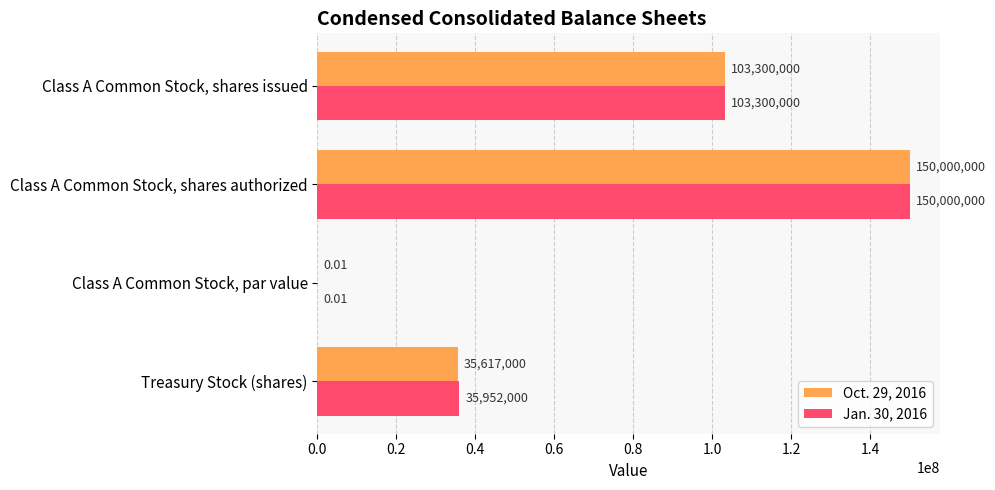

What is the sum of the Jan. 30, 2016 values at Treasury Stock (shares) and Class A Common Stock, shares authorized?

185952000.0